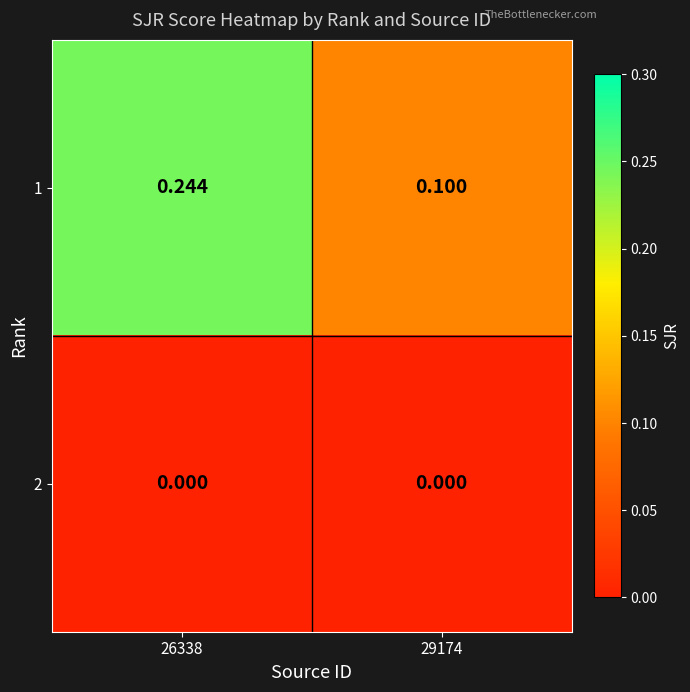

Which category has the highest value across all series?

26338